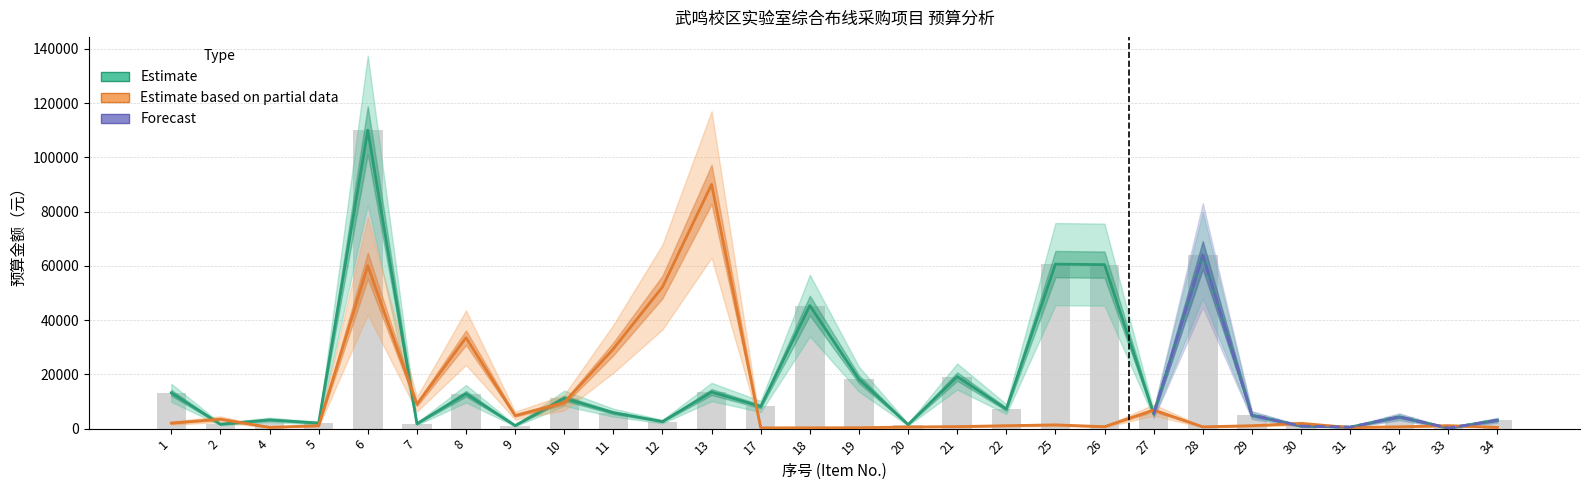

What is the total value across all series at 2?

5104.0